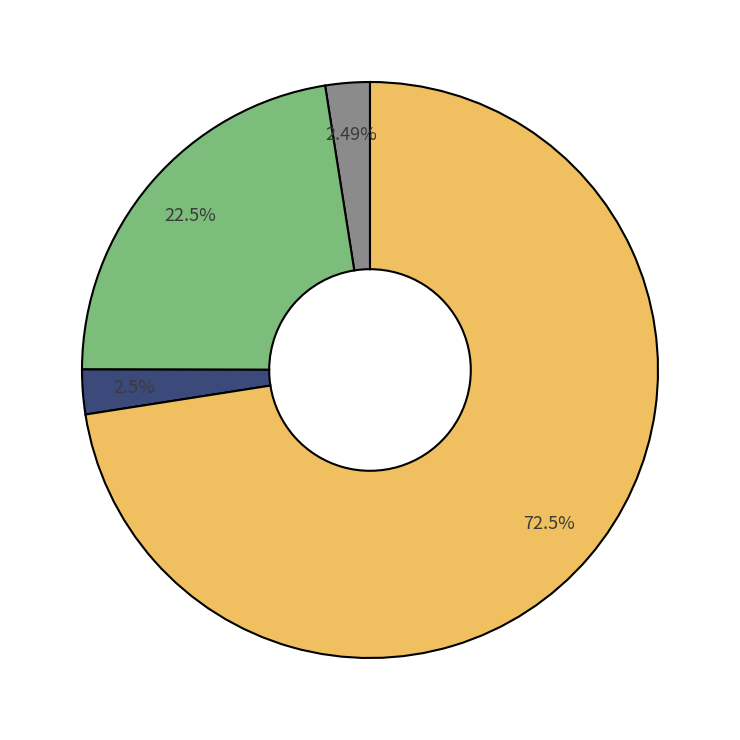

How many slices are in this pie chart?

4